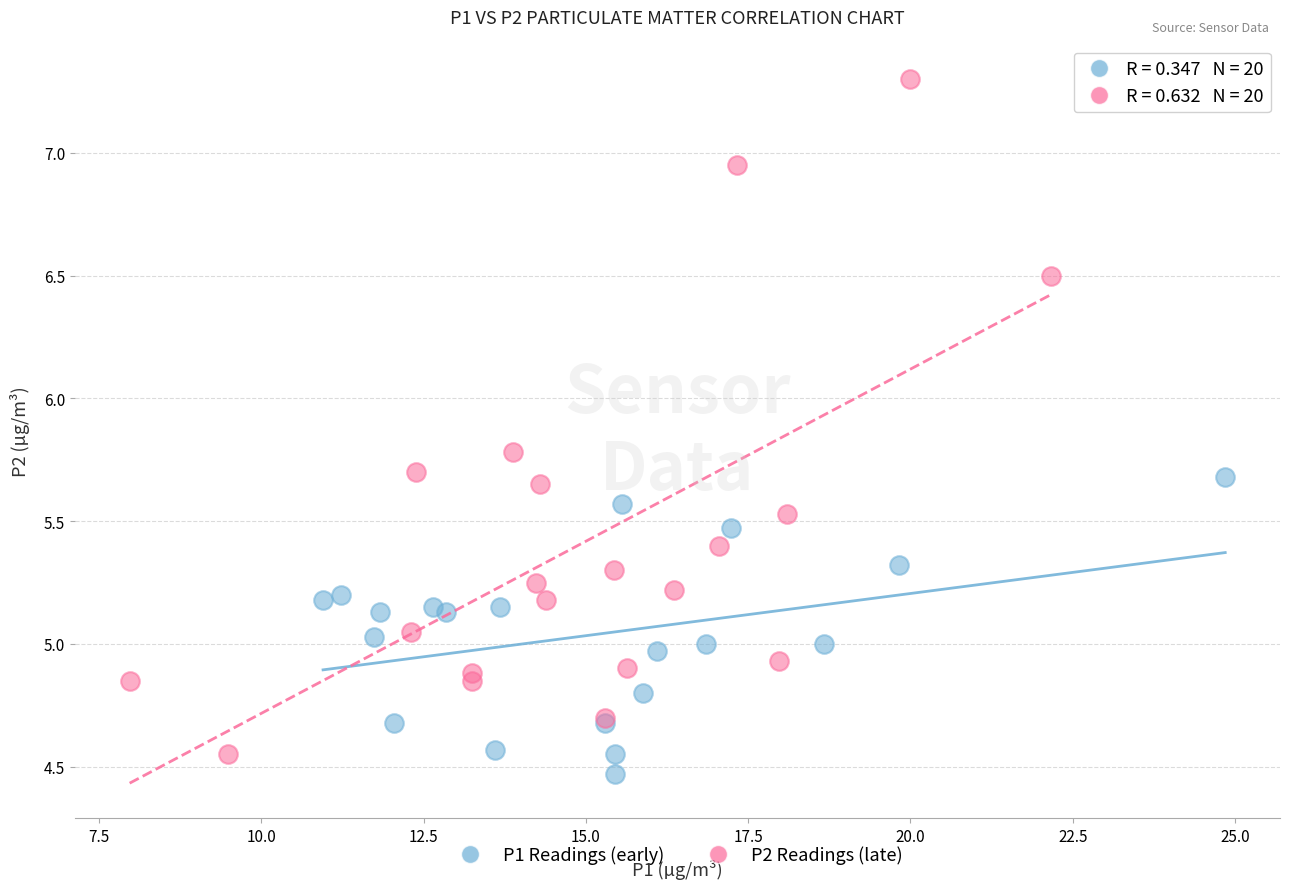

Which series contains the highest Y value?

P2 Readings (late)